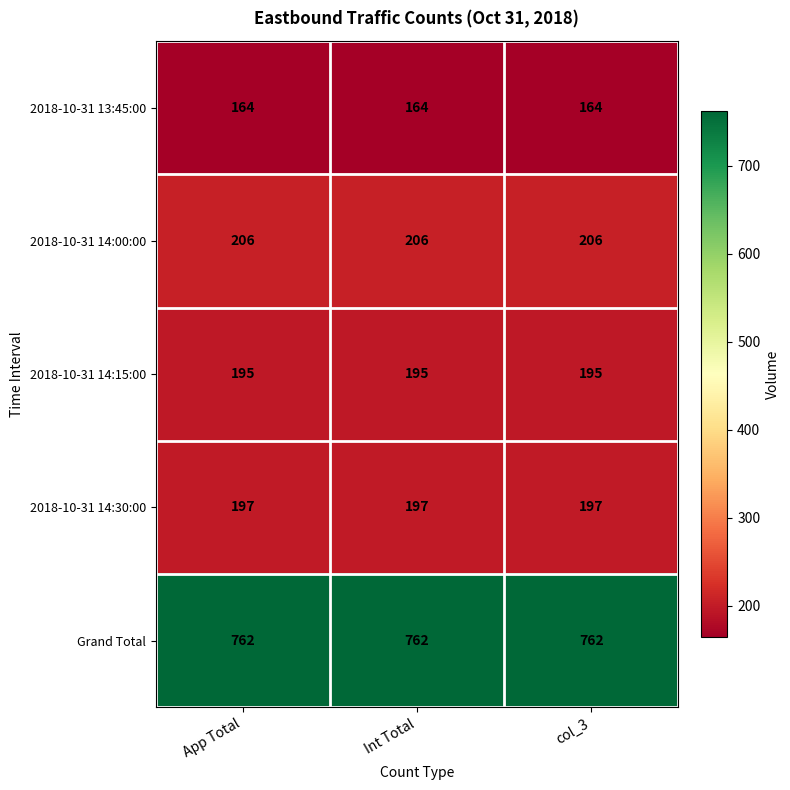

How many data points does each series have?

3